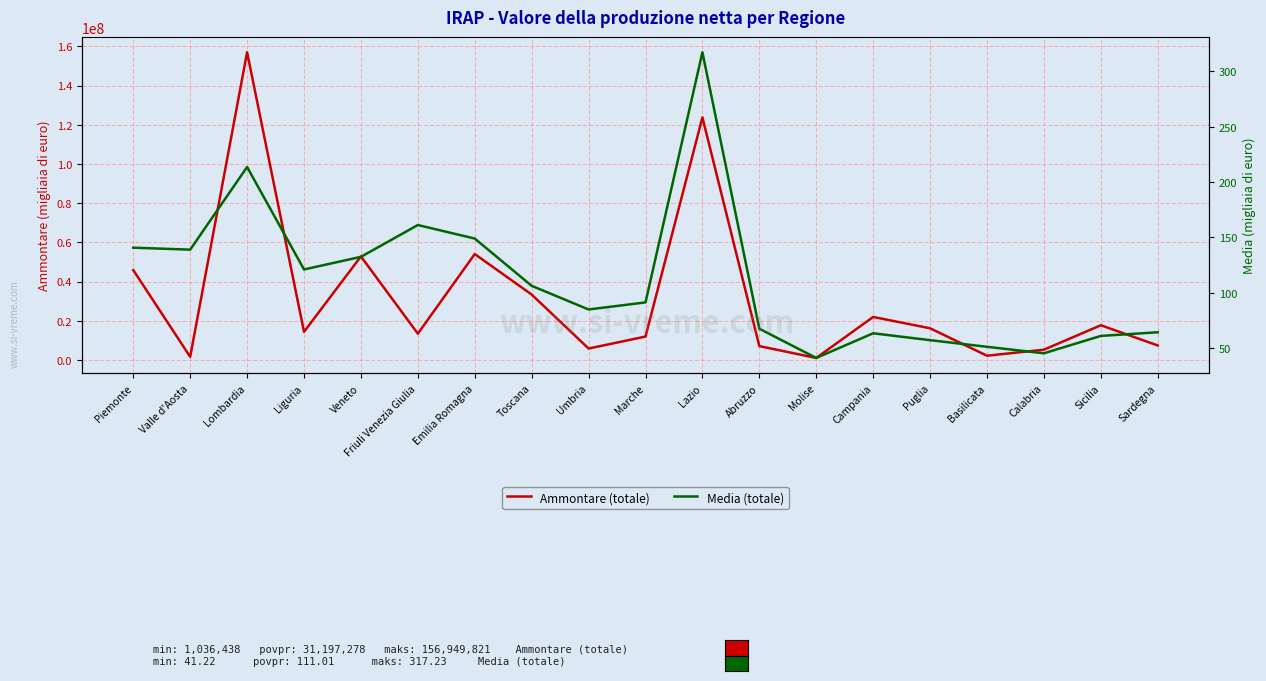

List the series in order of their peak value, lowest first.

Media (totale), Ammontare (totale)